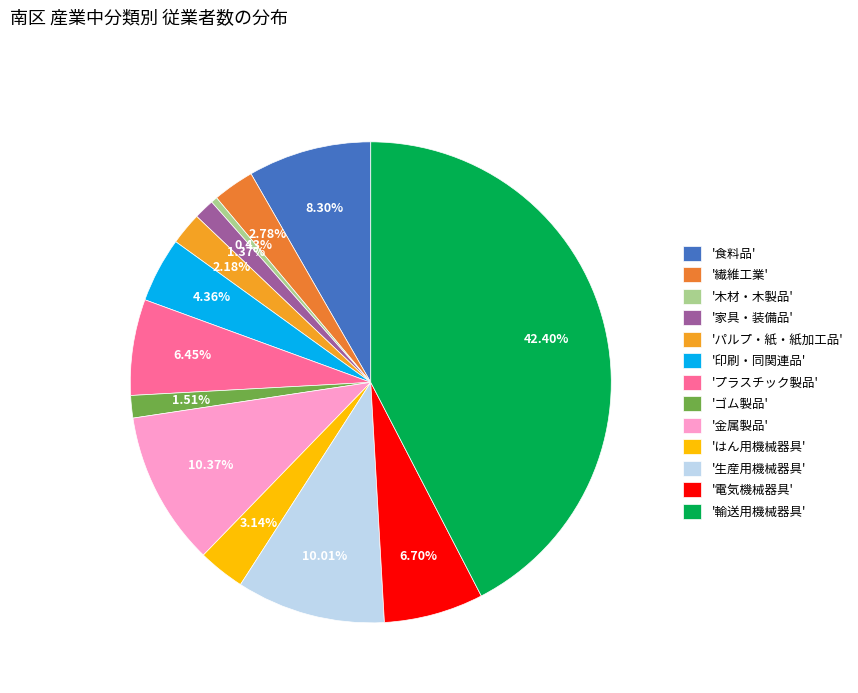

Which category has the biggest portion of the pie?

'輸送用機械器具'